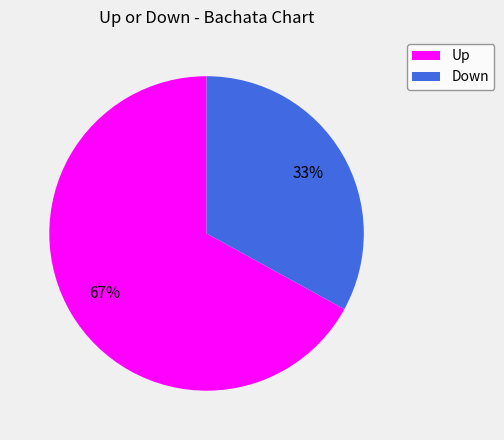

To the nearest percent, what is the difference between the largest and smallest slice percentages?

34%